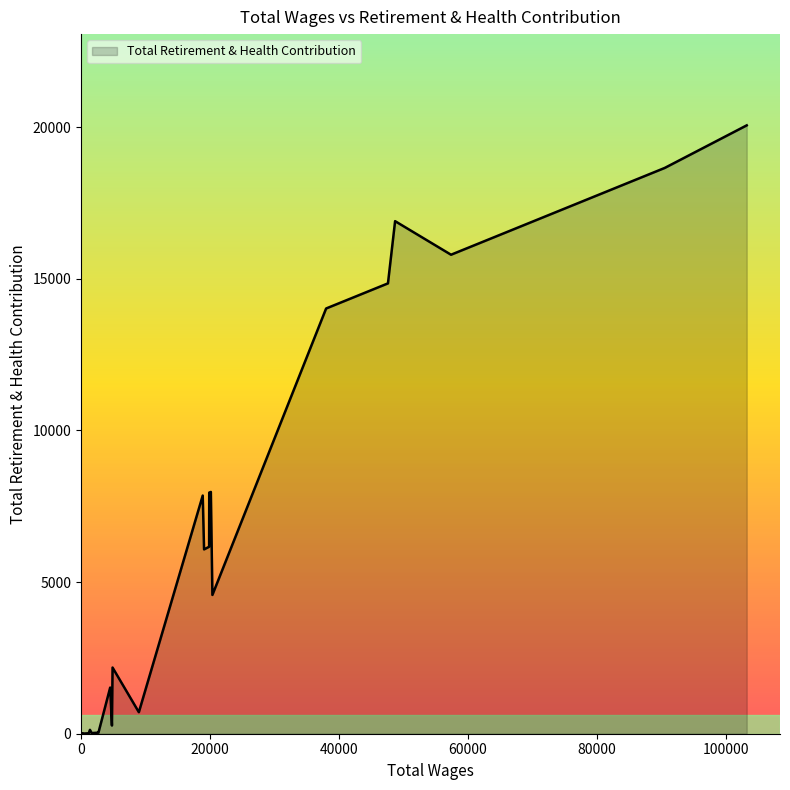

What is the difference between the maximum and minimum values?

20060